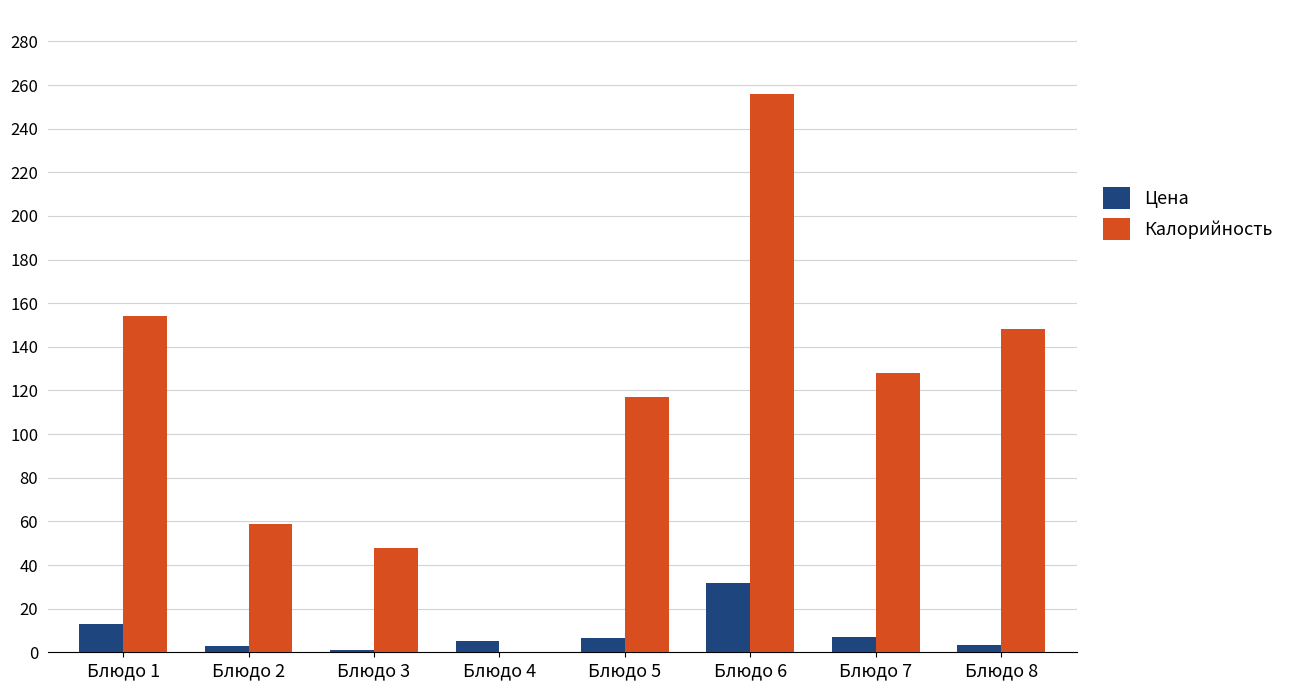

What is the maximum value for Цена?

31.8